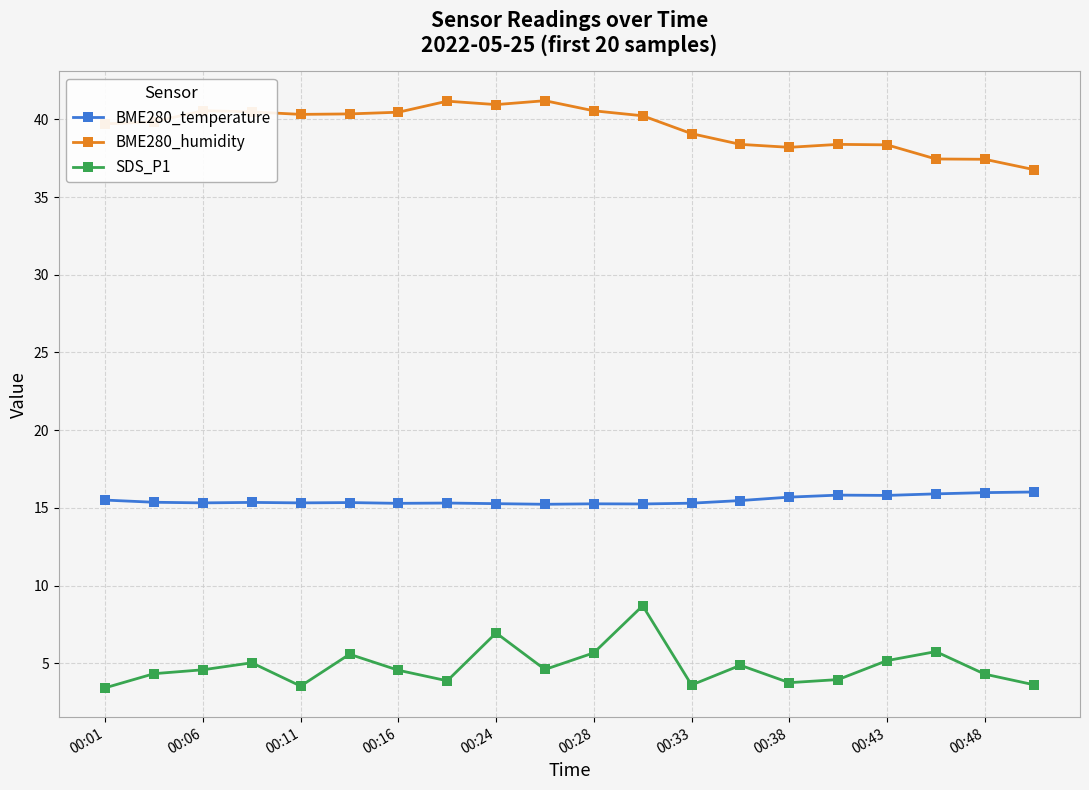

True or false: BME280_temperature has more than 1 interior local peaks.

True